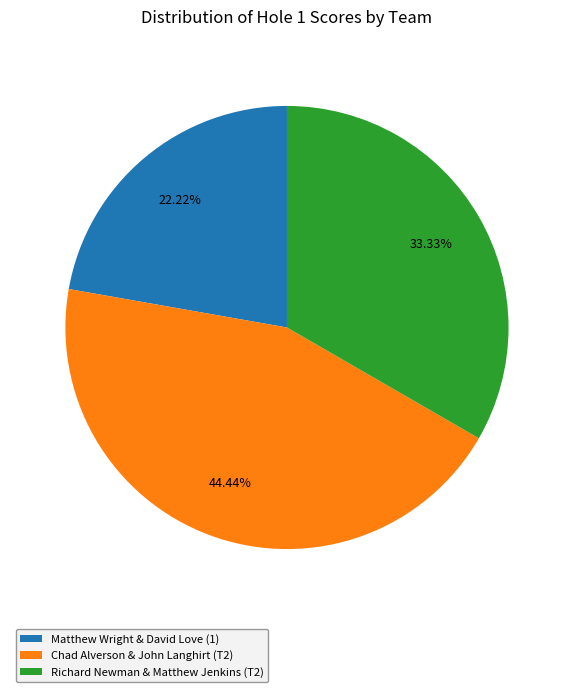

To the nearest percent, what is the combined percentage of Matthew Wright & David Love (1) and Chad Alverson & John Langhirt (T2)?

67%